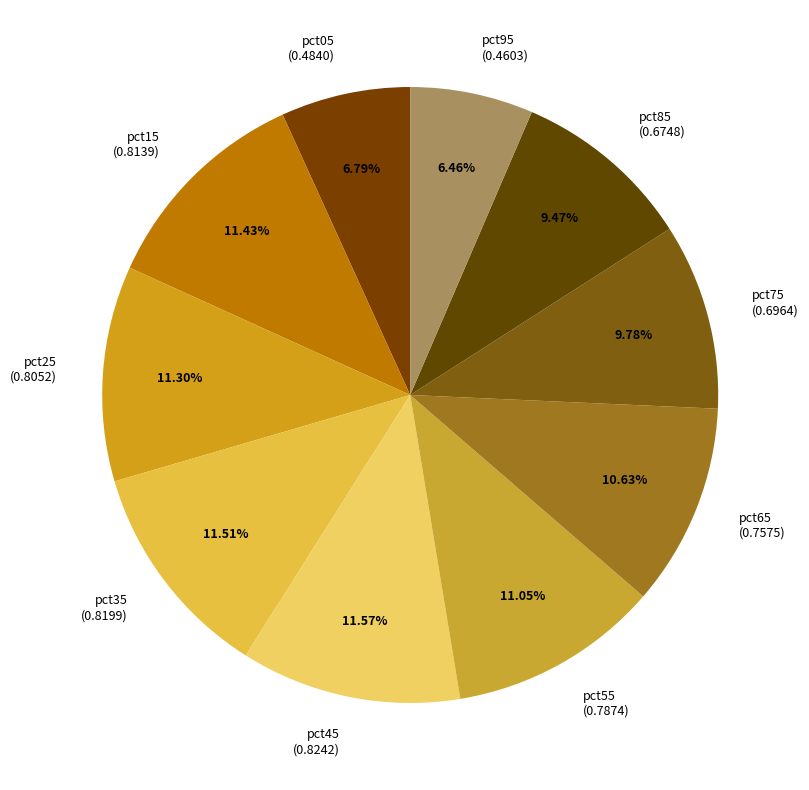

To the nearest percent, what is the combined percentage of pct45 and pct85?

21%